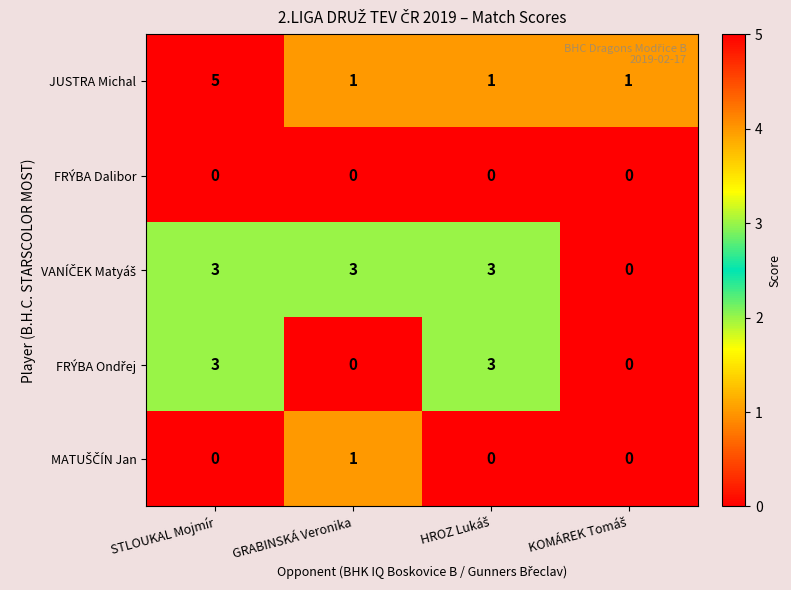

How many JUSTRA Michal values are between 1 and 5?

4